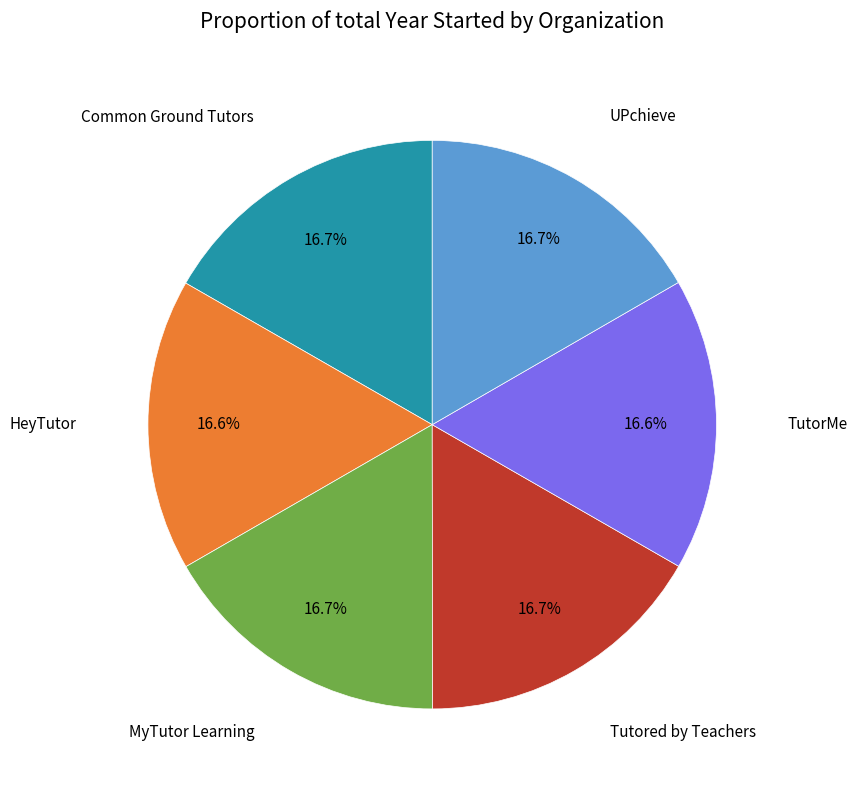

How many segments does this pie chart have?

6